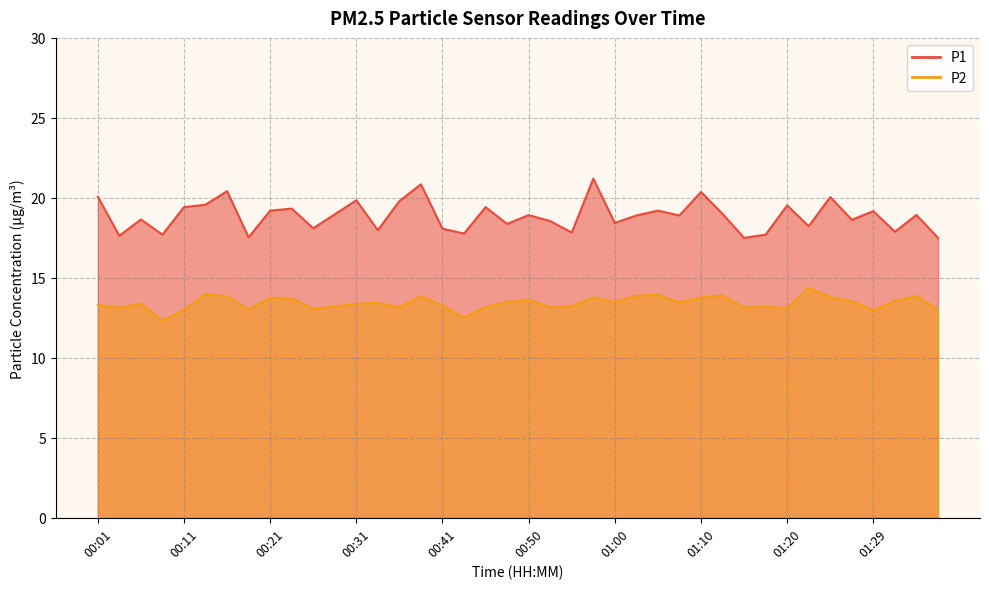

What is the total value across all series at 01:34?

32.8